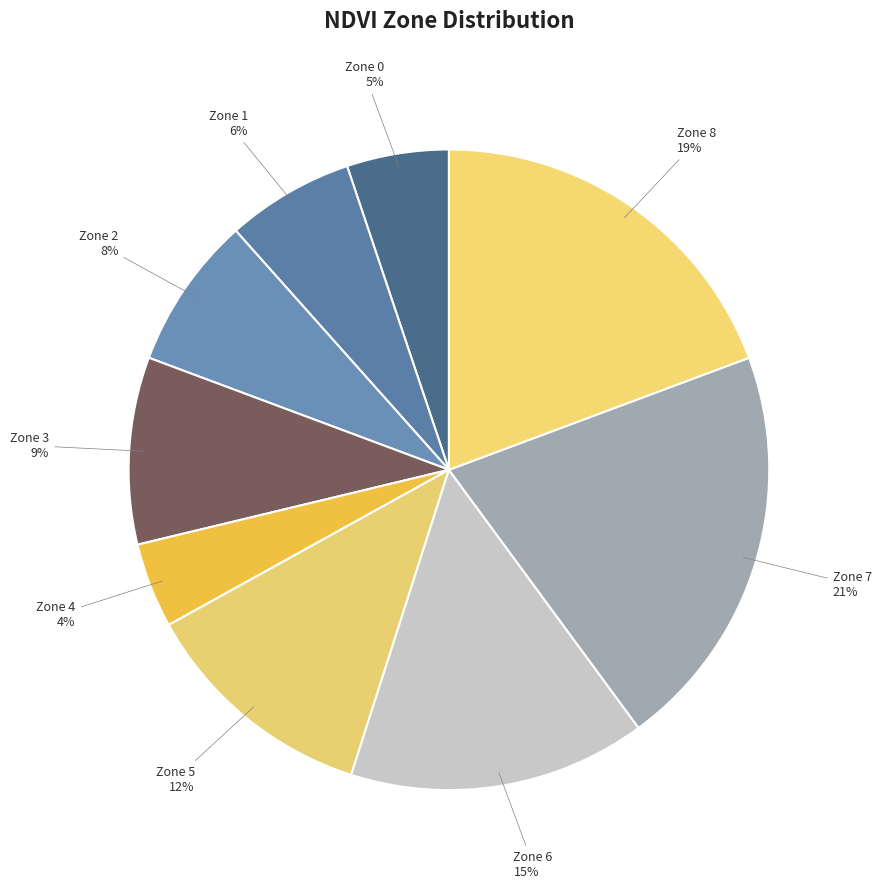

To the nearest percent, what is the average slice percentage?

11%